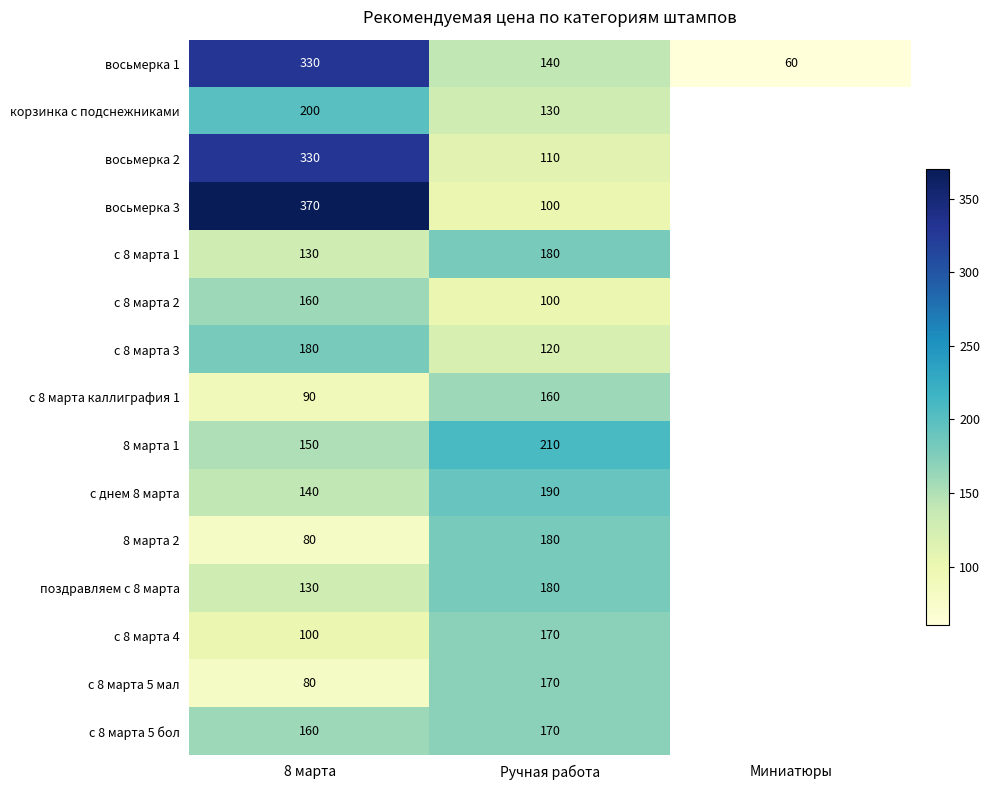

Is the value of восьмерка 2 at Ручная работа greater than the value of с 8 марта 4 at 8 марта?

Yes